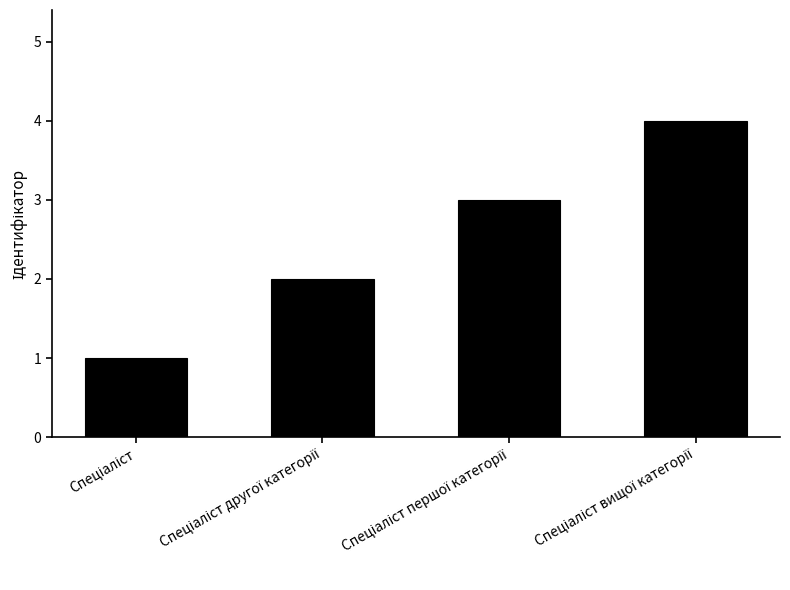

How many categories are shown in the chart?

4